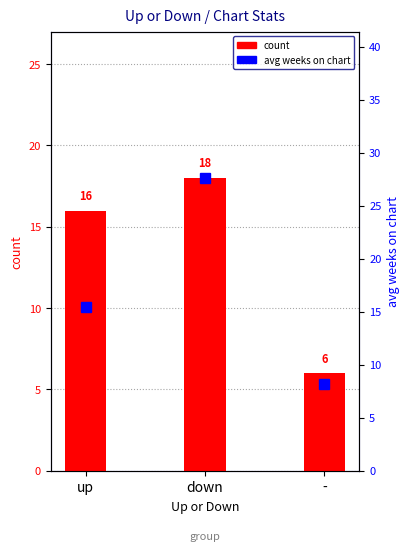

How many categories are shown in the chart?

3